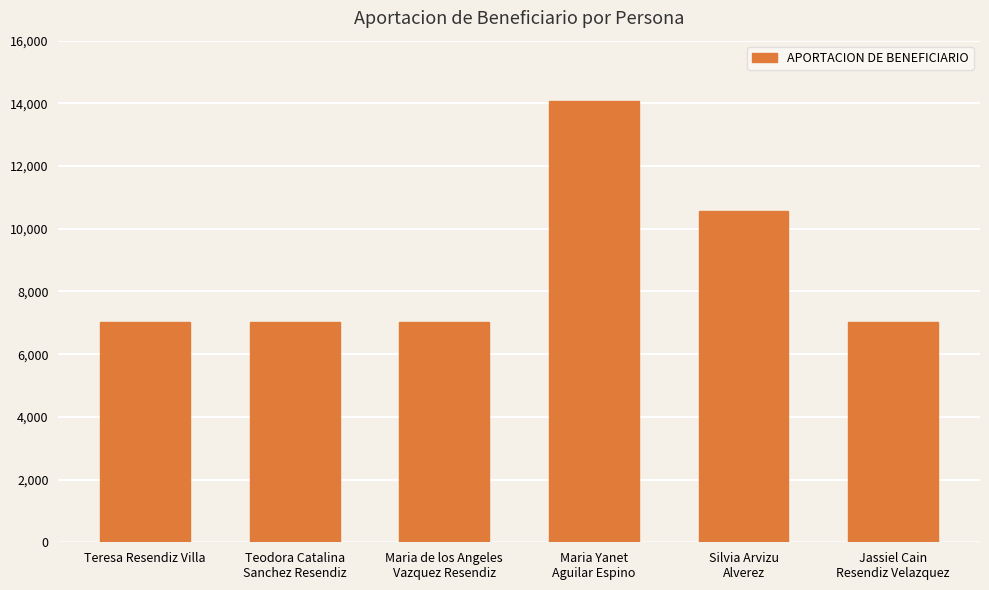

How many distinct data groups are displayed?

1